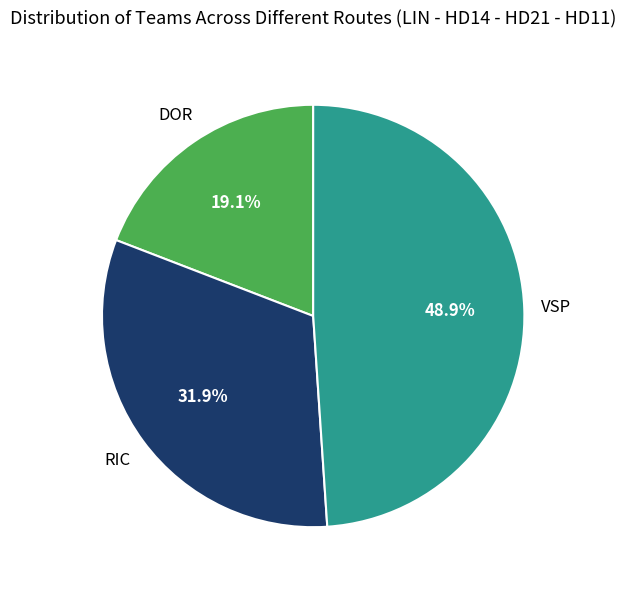

Is there any slice that represents more than half of the pie?

No